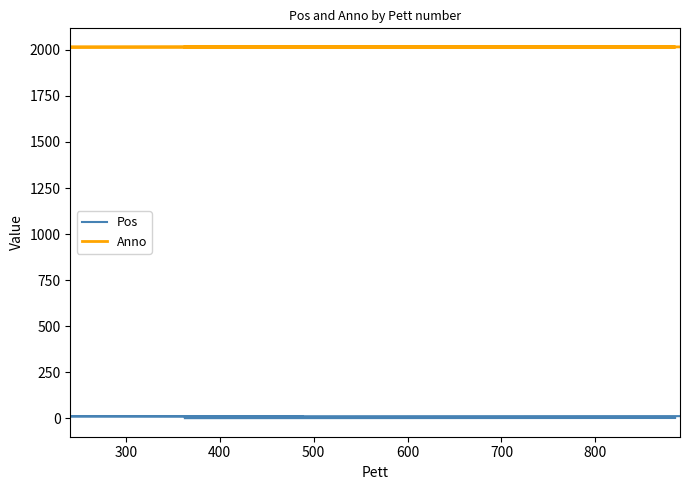

Count the number of data series in this chart.

2